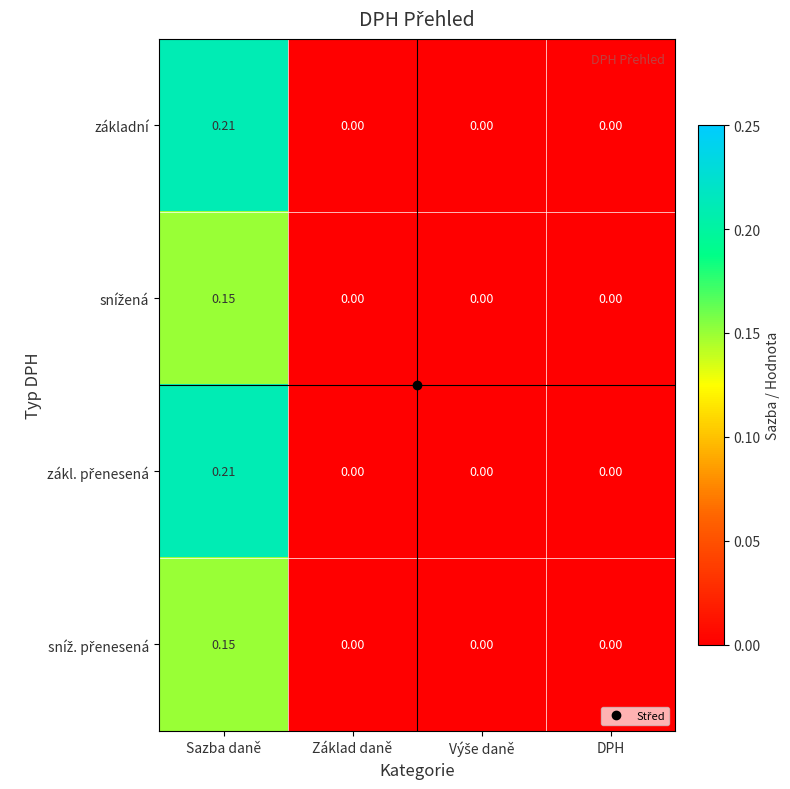

At which category does the chart reach its peak across all series?

Sazba daně